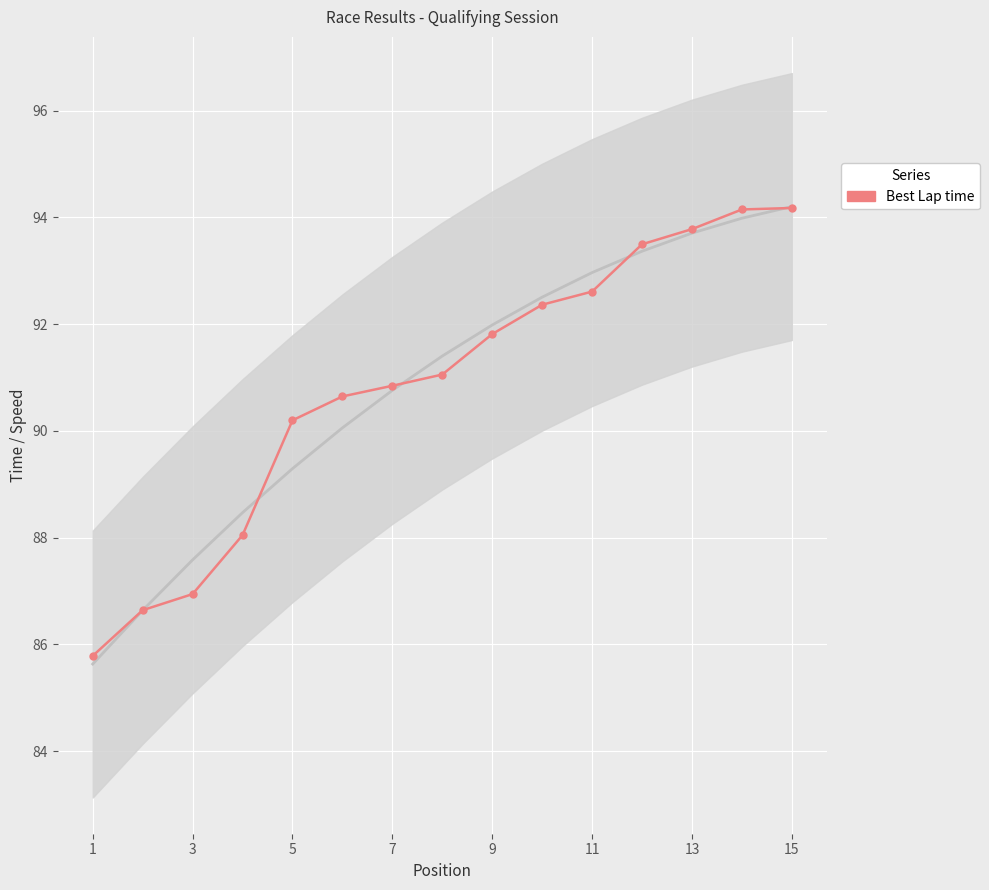

The value at 1 is 151.6. True or false?

False